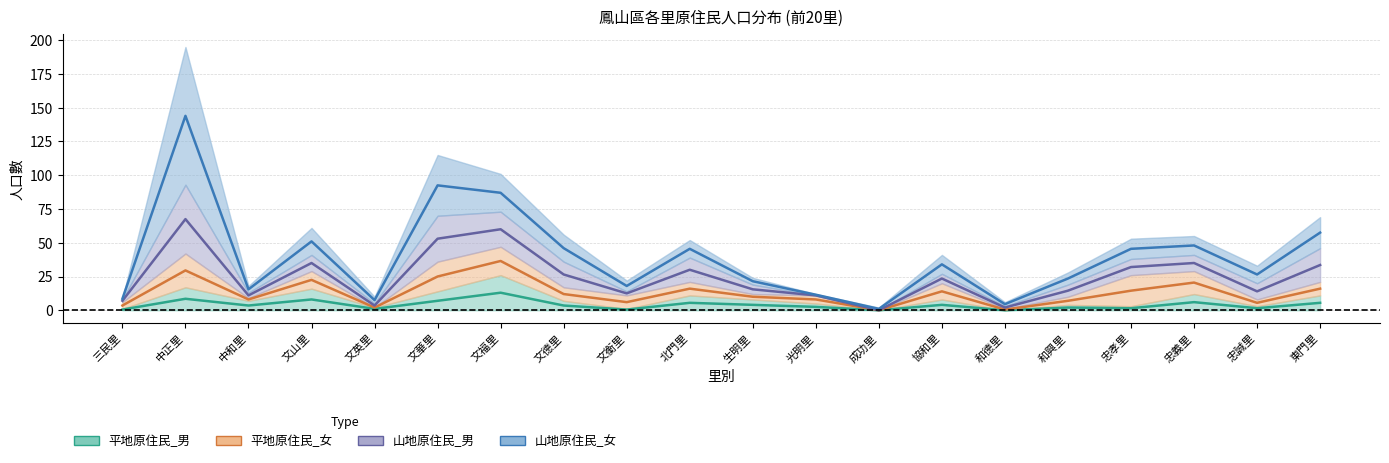

What is the difference between the maximum and minimum values in the 平地原住民_男 series?

26